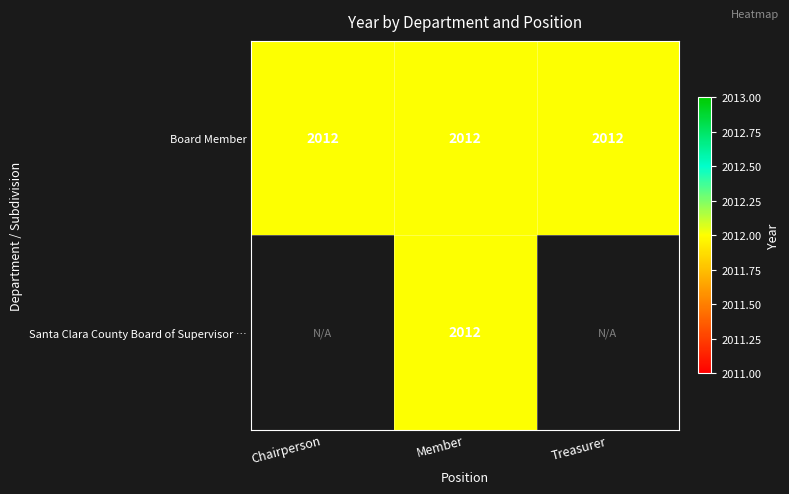

The value of Santa Clara County Board of Supervisor … at Treasurer is 1320. True or false?

False